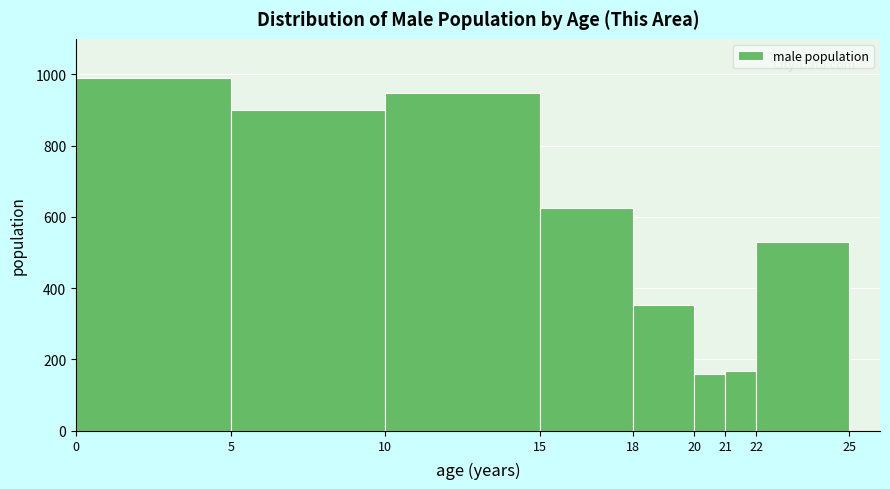

Which range on the x-axis has the tallest bar?

0 to 5